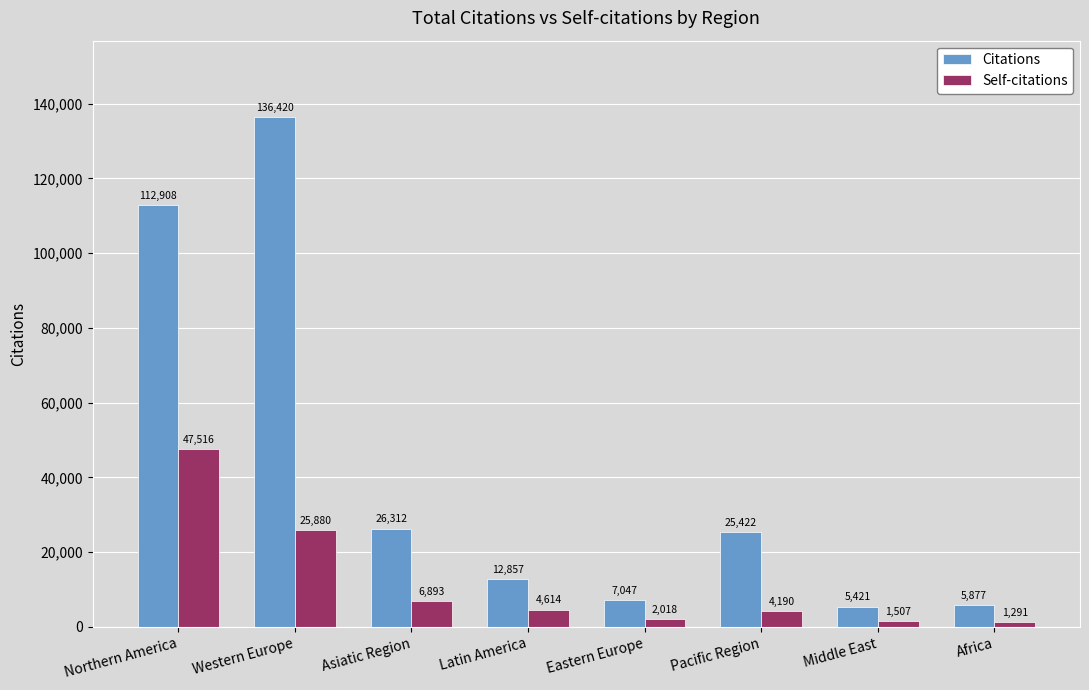

Is the value of Citations at Northern America greater than the value of Self-citations at Middle East?

Yes